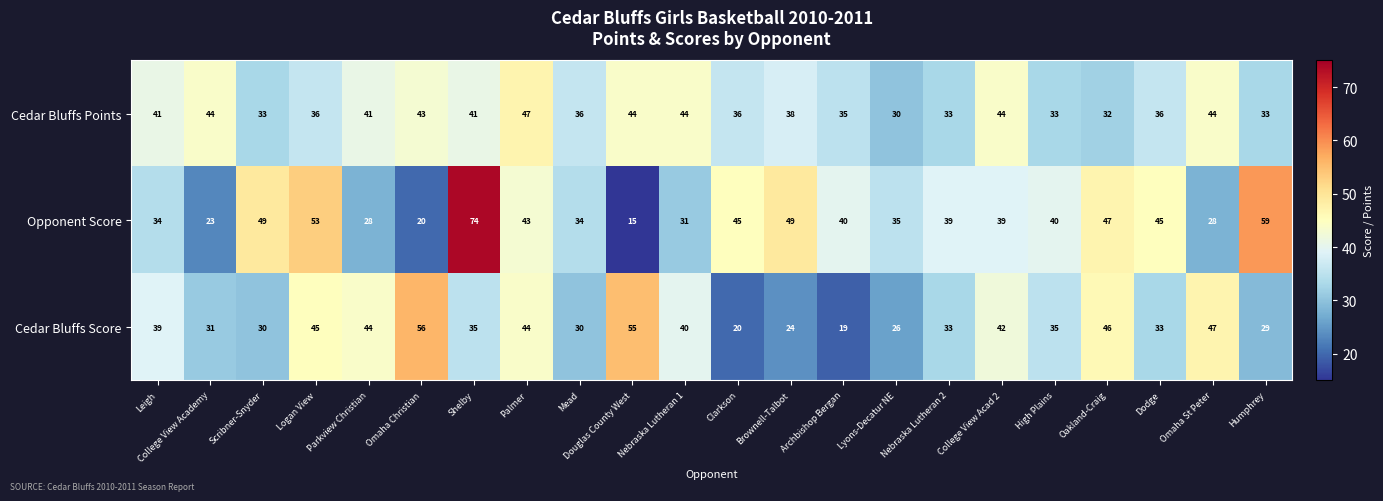

What is the smallest value displayed?

15